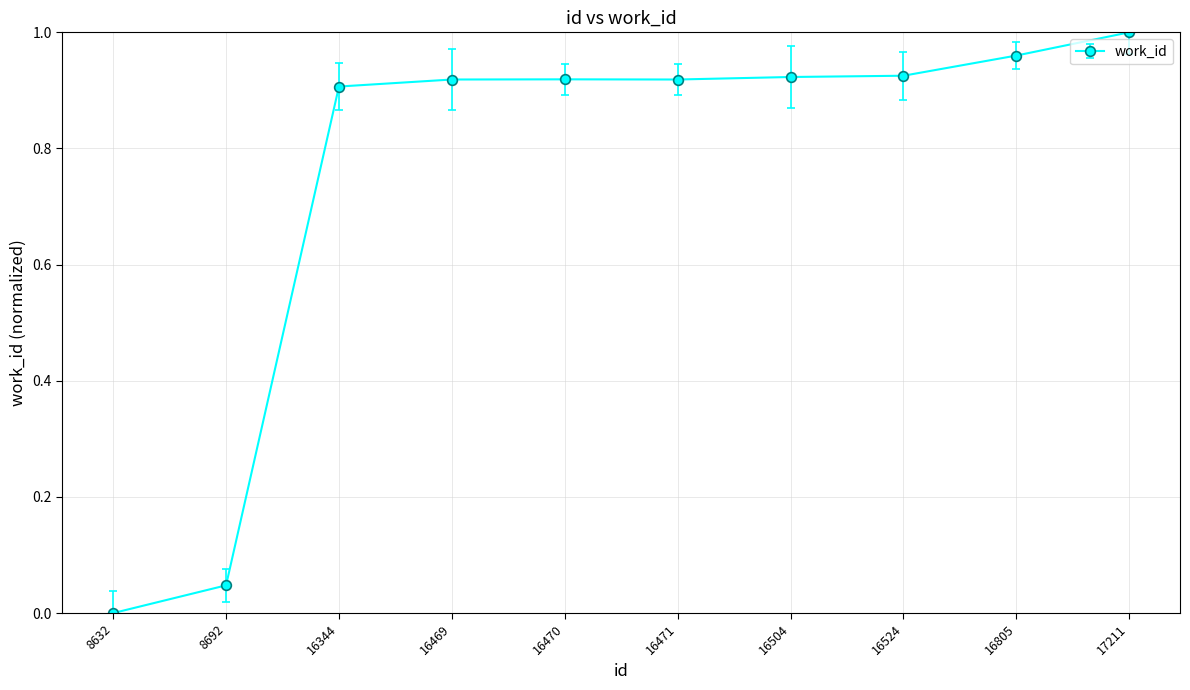

Between 16524 and 8632, which is larger?

16524